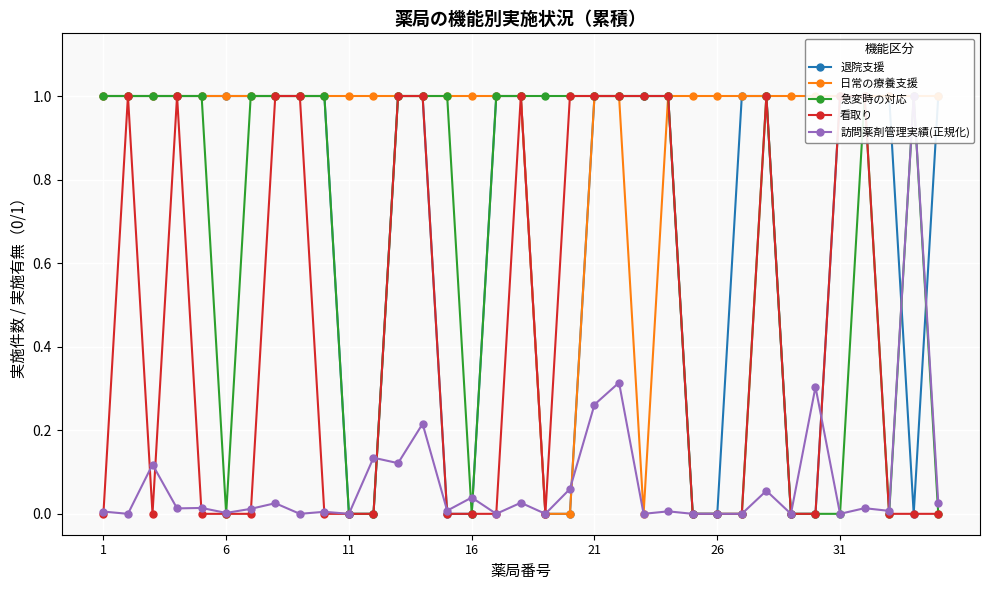

Reading left to right, extract all data points from this chart.

退院支援: 1.0	1.0	1.0	1.0	1.0	1.0	1.0	1.0	1.0	1.0	0.0	0.0	1.0	1.0	0.0	0.0	1.0	1.0	0.0	0.0	1.0	1.0	1.0	1.0	0.0	0.0	1.0	1.0	0.0	0.0	1.0	1.0	1.0	0.0	1.0
日常の療養支援: 1.0	1.0	1.0	1.0	1.0	1.0	1.0	1.0	1.0	1.0	1.0	1.0	1.0	1.0	1.0	1.0	1.0	1.0	0.0	0.0	1.0	1.0	0.0	1.0	1.0	1.0	1.0	1.0	1.0	1.0	1.0	1.0	1.0	1.0	1.0
急変時の対応: 1.0	1.0	1.0	1.0	1.0	0.0	1.0	1.0	1.0	1.0	0.0	0.0	1.0	1.0	1.0	0.0	1.0	1.0	1.0	1.0	1.0	1.0	1.0	1.0	0.0	0.0	0.0	1.0	0.0	0.0	0.0	1.0	0.0	1.0	0.0
看取り: 0.0	1.0	0.0	1.0	0.0	0.0	0.0	1.0	1.0	0.0	0.0	0.0	1.0	1.0	0.0	0.0	0.0	1.0	0.0	1.0	1.0	1.0	1.0	1.0	0.0	0.0	0.0	1.0	0.0	0.0	1.0	1.0	0.0	0.0	0.0
訪問薬剤管理実績(正規化): 0.0	0.0	0.1	0.0	0.0	0.0	0.0	0.0	0.0	0.0	0.0	0.1	0.1	0.2	0.0	0.0	0.0	0.0	0.0	0.1	0.3	0.3	0.0	0.0	0.0	0.0	0.0	0.1	0.0	0.3	0.0	0.0	0.0	1.0	0.0